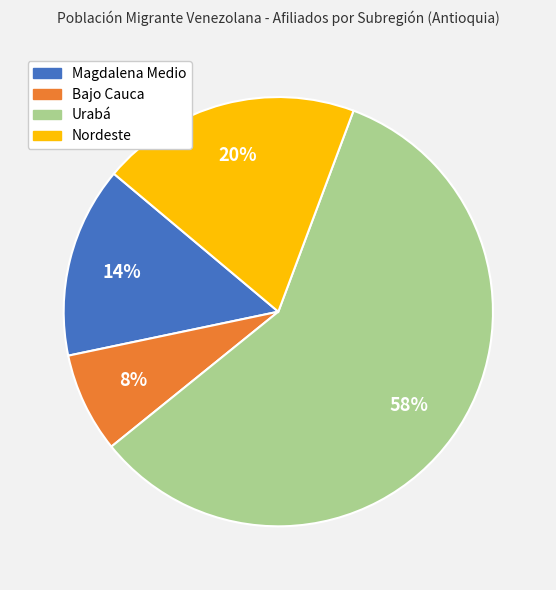

To the nearest percent, what is the average slice percentage?

25%